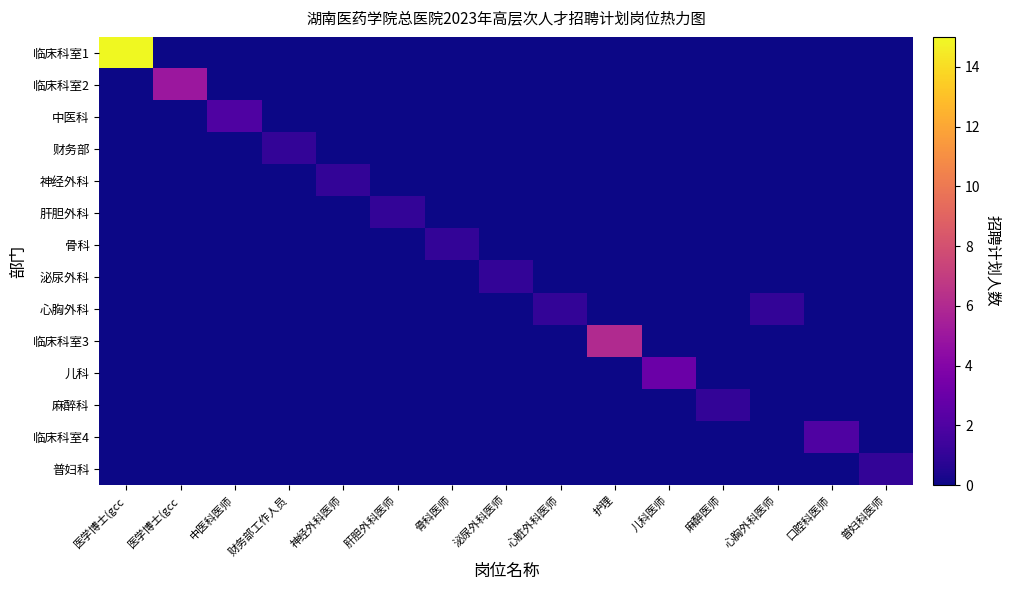

Reading left to right, list all the values displayed in this chart.

临床科室1: 医学博士(gcc=15	医学博士(gcc=0	中医科医师=0	财务部工作人员=0	神经外科医师=0	肝胆外科医师=0	骨科医师=0	泌尿外科医师=0	心脏外科医师=0	护理=0	儿科医师=0	麻醉医师=0	心胸外科医师=0	口腔科医师=0	普妇科医师=0
临床科室2: 医学博士(gcc=0	医学博士(gcc=5	中医科医师=0	财务部工作人员=0	神经外科医师=0	肝胆外科医师=0	骨科医师=0	泌尿外科医师=0	心脏外科医师=0	护理=0	儿科医师=0	麻醉医师=0	心胸外科医师=0	口腔科医师=0	普妇科医师=0
中医科: 医学博士(gcc=0	医学博士(gcc=0	中医科医师=2	财务部工作人员=0	神经外科医师=0	肝胆外科医师=0	骨科医师=0	泌尿外科医师=0	心脏外科医师=0	护理=0	儿科医师=0	麻醉医师=0	心胸外科医师=0	口腔科医师=0	普妇科医师=0
财务部: 医学博士(gcc=0	医学博士(gcc=0	中医科医师=0	财务部工作人员=1	神经外科医师=0	肝胆外科医师=0	骨科医师=0	泌尿外科医师=0	心脏外科医师=0	护理=0	儿科医师=0	麻醉医师=0	心胸外科医师=0	口腔科医师=0	普妇科医师=0
神经外科: 医学博士(gcc=0	医学博士(gcc=0	中医科医师=0	财务部工作人员=0	神经外科医师=1	肝胆外科医师=0	骨科医师=0	泌尿外科医师=0	心脏外科医师=0	护理=0	儿科医师=0	麻醉医师=0	心胸外科医师=0	口腔科医师=0	普妇科医师=0
肝胆外科: 医学博士(gcc=0	医学博士(gcc=0	中医科医师=0	财务部工作人员=0	神经外科医师=0	肝胆外科医师=1	骨科医师=0	泌尿外科医师=0	心脏外科医师=0	护理=0	儿科医师=0	麻醉医师=0	心胸外科医师=0	口腔科医师=0	普妇科医师=0
骨科: 医学博士(gcc=0	医学博士(gcc=0	中医科医师=0	财务部工作人员=0	神经外科医师=0	肝胆外科医师=0	骨科医师=1	泌尿外科医师=0	心脏外科医师=0	护理=0	儿科医师=0	麻醉医师=0	心胸外科医师=0	口腔科医师=0	普妇科医师=0
泌尿外科: 医学博士(gcc=0	医学博士(gcc=0	中医科医师=0	财务部工作人员=0	神经外科医师=0	肝胆外科医师=0	骨科医师=0	泌尿外科医师=1	心脏外科医师=0	护理=0	儿科医师=0	麻醉医师=0	心胸外科医师=0	口腔科医师=0	普妇科医师=0
心胸外科: 医学博士(gcc=0	医学博士(gcc=0	中医科医师=0	财务部工作人员=0	神经外科医师=0	肝胆外科医师=0	骨科医师=0	泌尿外科医师=0	心脏外科医师=1	护理=0	儿科医师=0	麻醉医师=0	心胸外科医师=1	口腔科医师=0	普妇科医师=0
临床科室3: 医学博士(gcc=0	医学博士(gcc=0	中医科医师=0	财务部工作人员=0	神经外科医师=0	肝胆外科医师=0	骨科医师=0	泌尿外科医师=0	心脏外科医师=0	护理=6	儿科医师=0	麻醉医师=0	心胸外科医师=0	口腔科医师=0	普妇科医师=0
儿科: 医学博士(gcc=0	医学博士(gcc=0	中医科医师=0	财务部工作人员=0	神经外科医师=0	肝胆外科医师=0	骨科医师=0	泌尿外科医师=0	心脏外科医师=0	护理=0	儿科医师=3	麻醉医师=0	心胸外科医师=0	口腔科医师=0	普妇科医师=0
麻醉科: 医学博士(gcc=0	医学博士(gcc=0	中医科医师=0	财务部工作人员=0	神经外科医师=0	肝胆外科医师=0	骨科医师=0	泌尿外科医师=0	心脏外科医师=0	护理=0	儿科医师=0	麻醉医师=1	心胸外科医师=0	口腔科医师=0	普妇科医师=0
临床科室4: 医学博士(gcc=0	医学博士(gcc=0	中医科医师=0	财务部工作人员=0	神经外科医师=0	肝胆外科医师=0	骨科医师=0	泌尿外科医师=0	心脏外科医师=0	护理=0	儿科医师=0	麻醉医师=0	心胸外科医师=0	口腔科医师=2	普妇科医师=0
普妇科: 医学博士(gcc=0	医学博士(gcc=0	中医科医师=0	财务部工作人员=0	神经外科医师=0	肝胆外科医师=0	骨科医师=0	泌尿外科医师=0	心脏外科医师=0	护理=0	儿科医师=0	麻醉医师=0	心胸外科医师=0	口腔科医师=0	普妇科医师=1